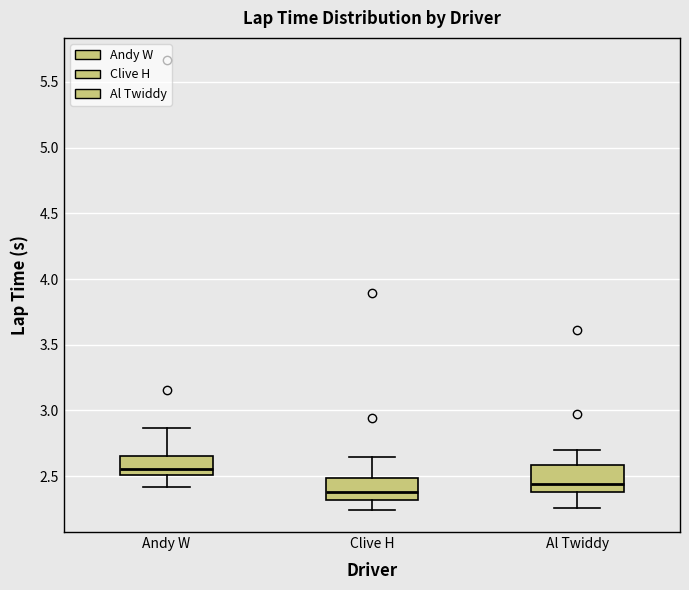

Which box's median line is the lowest?

Clive H